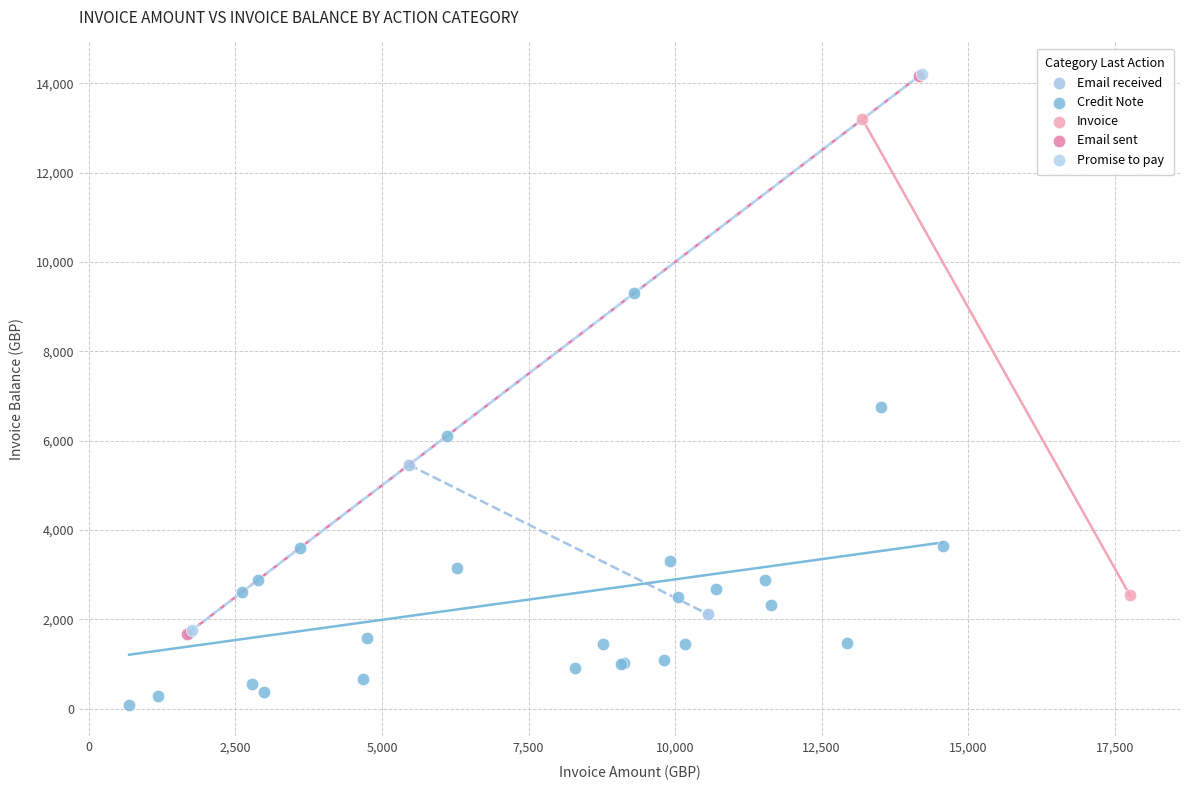

What are all the series names shown in the legend?

Email received, Credit Note, Invoice, Email sent, Promise to pay